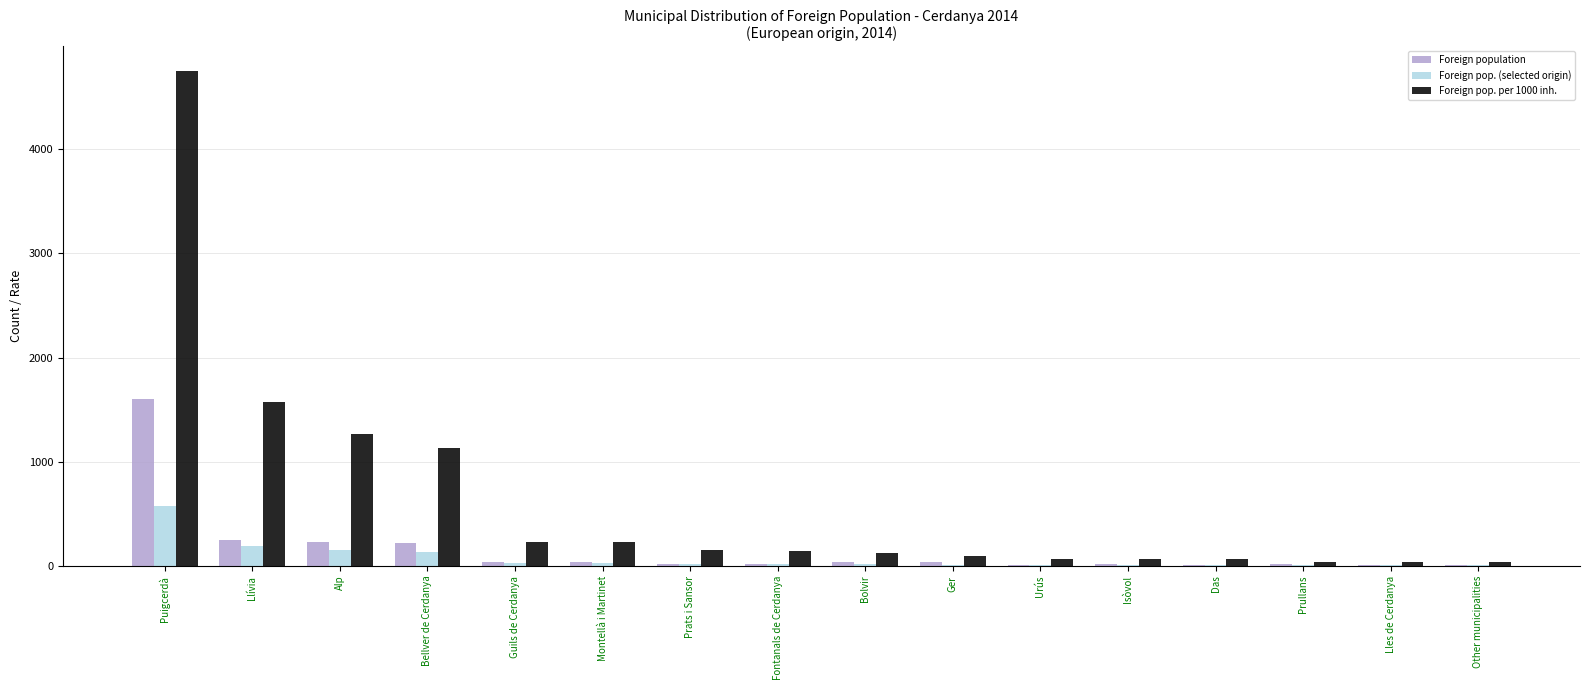

The Foreign pop. (selected origin) series shows 191 at Llívia. True or false?

True